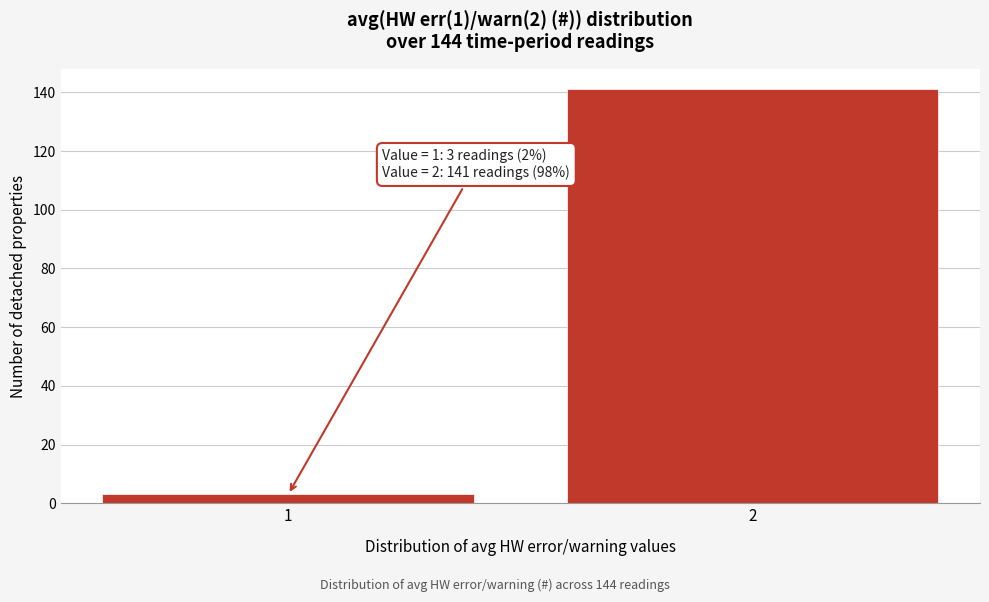

Reading left to right, transcribe all the data shown in this chart.

1=3	2=141